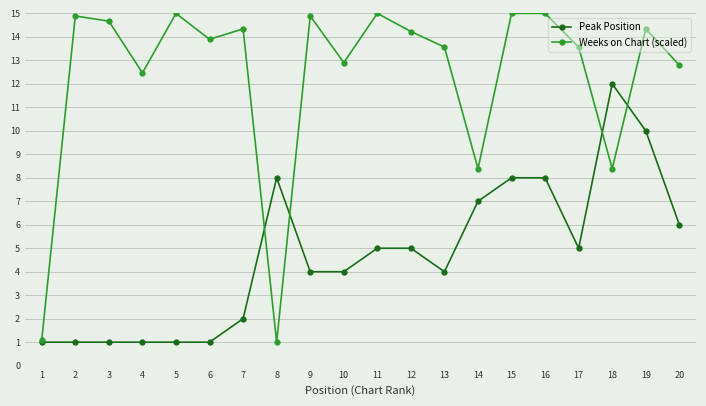

What is the difference between the highest and lowest values at 11?

10.0